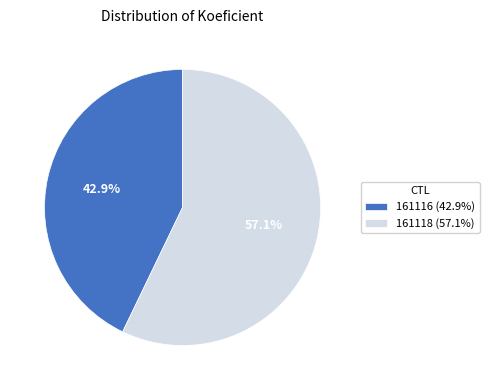

Is it true that 161118 is 50% of the pie?

False